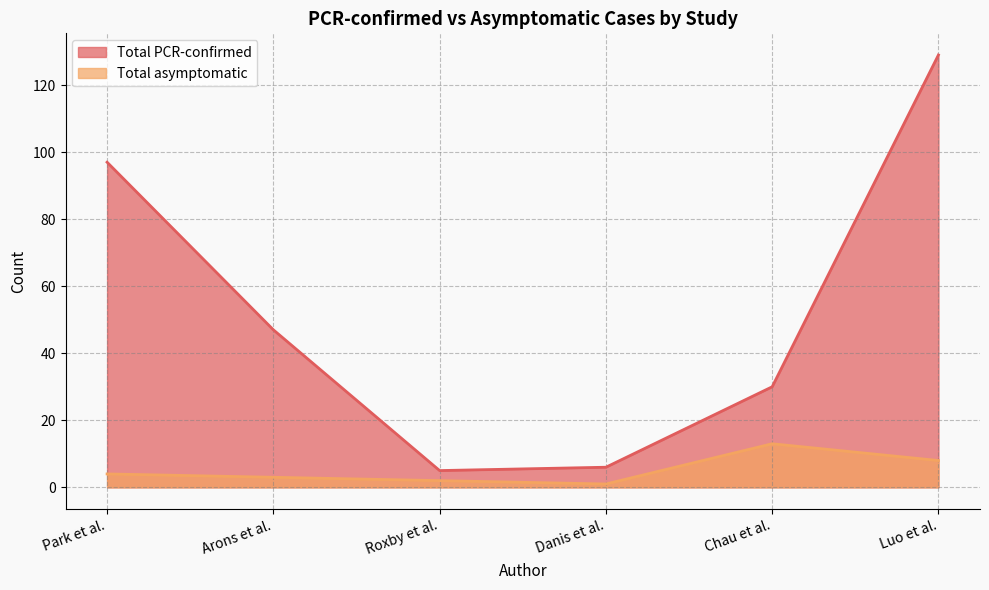

The Total asymptomatic series shows 3 at Luo et al.. True or false?

False